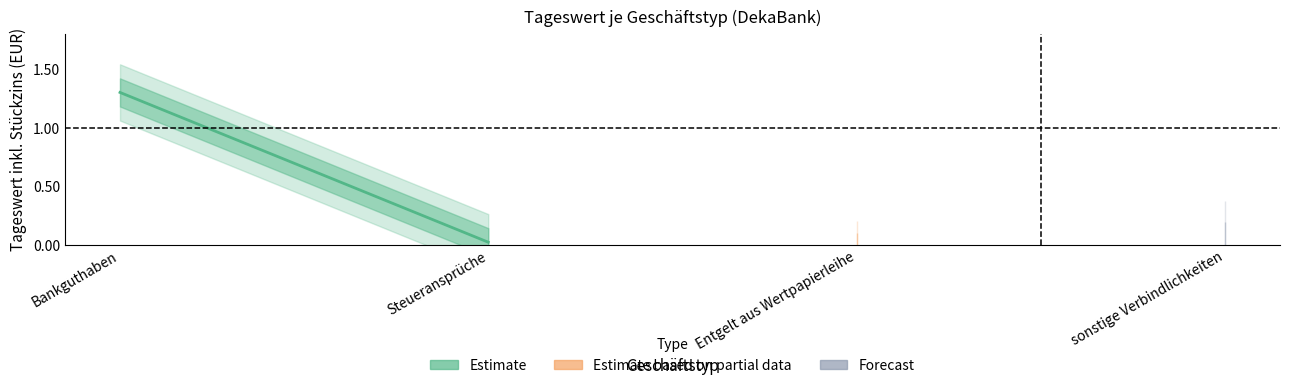

Is this an area chart (filled region under the line)?

No